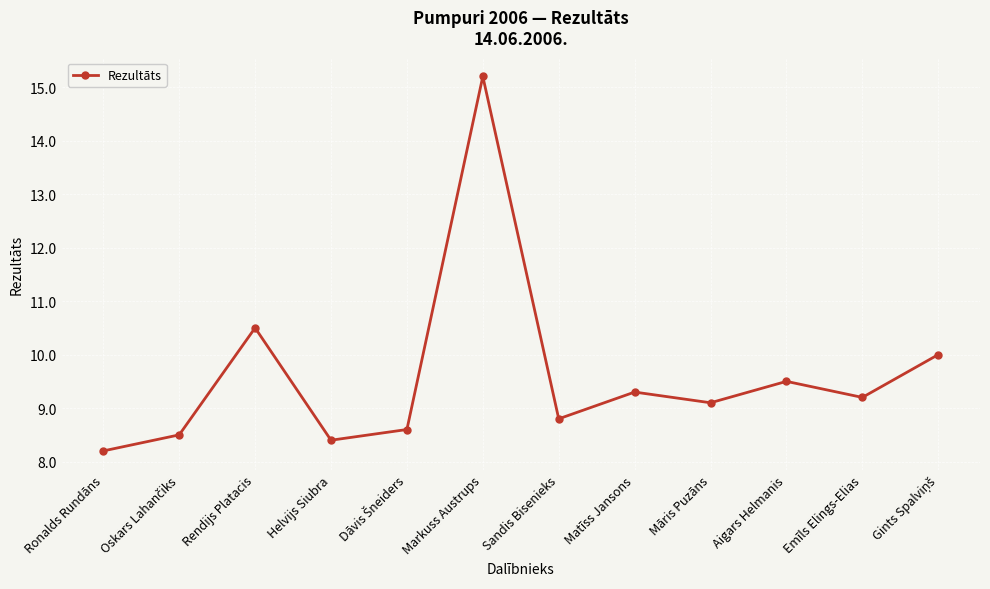

What is the label of the 10th point from the left?

Aigars Helmanis